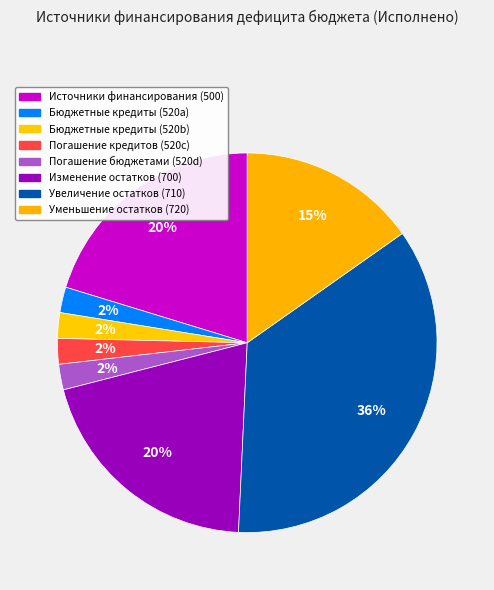

How many slices are in this pie chart?

8